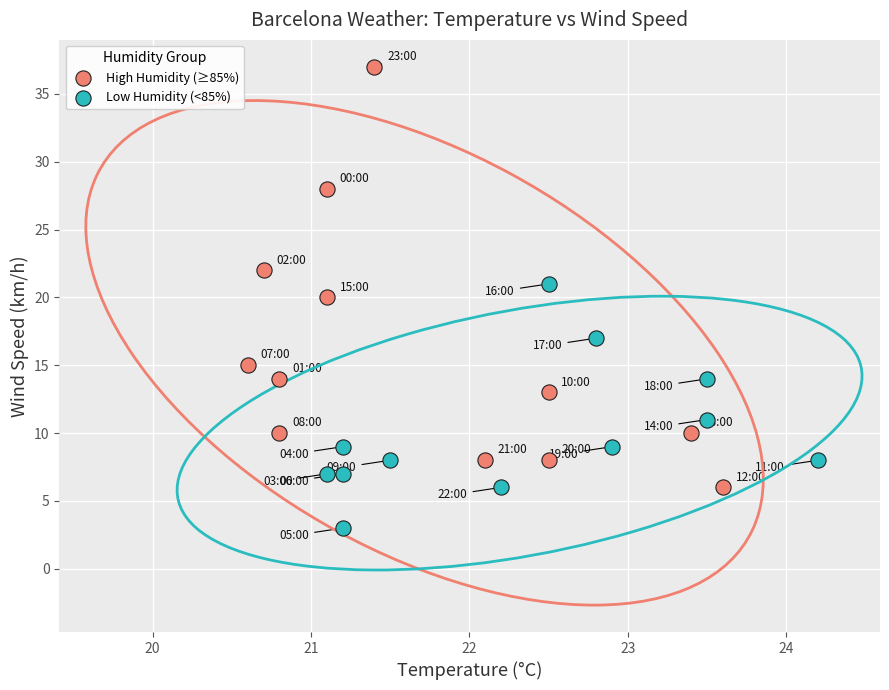

Which series has the largest Y range (max minus min)?

High Humidity (≥85%)